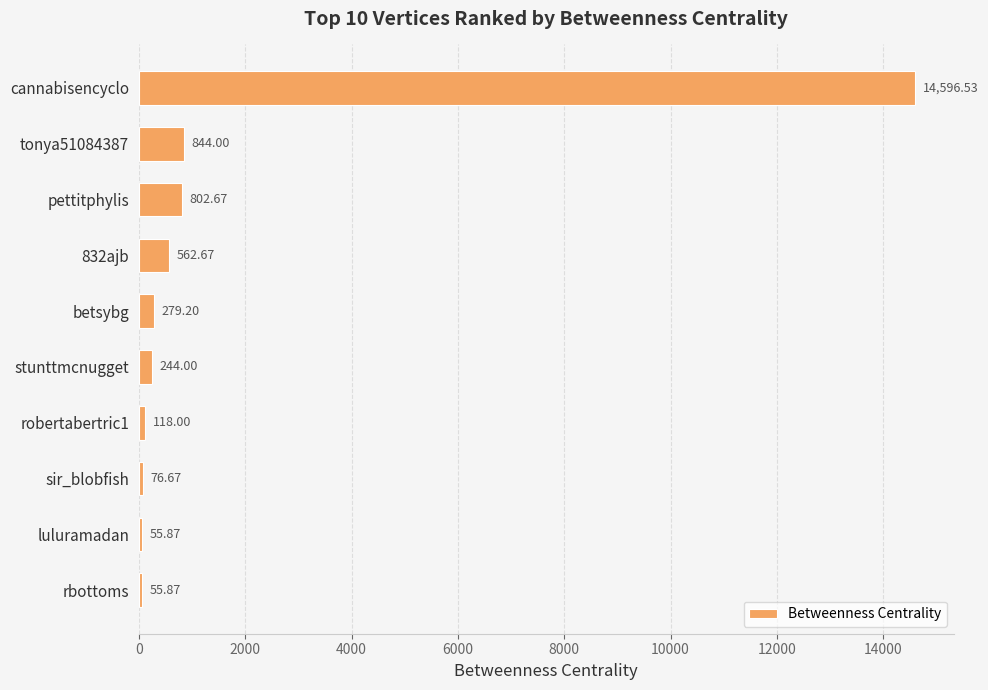

What is the average value?

1763.5